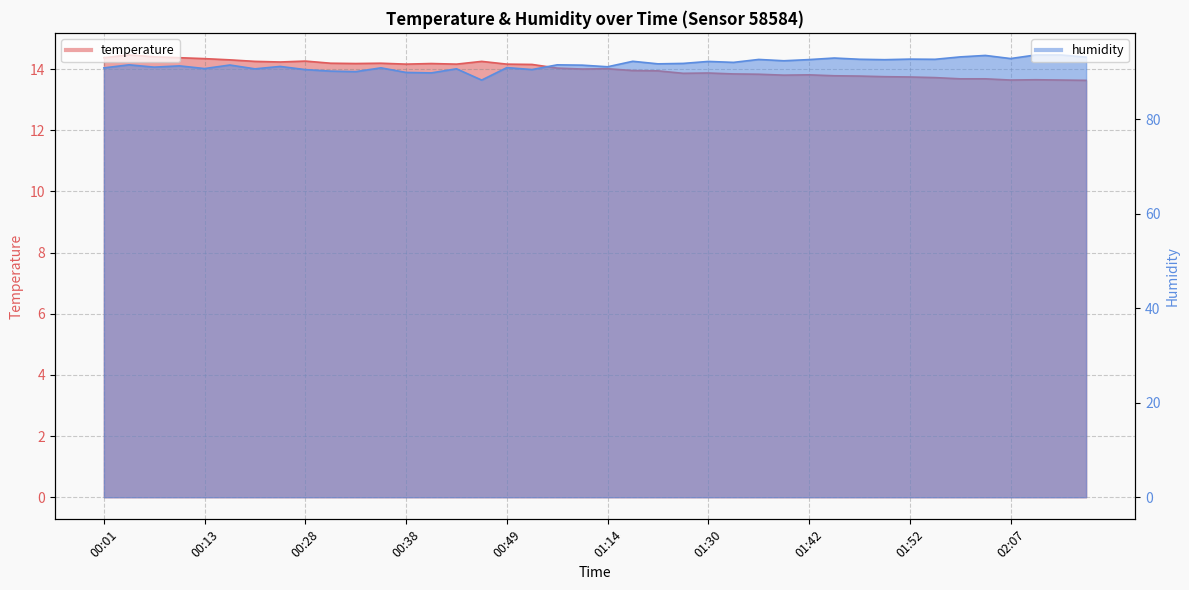

At which category does temperature reach its first local peak?

00:04